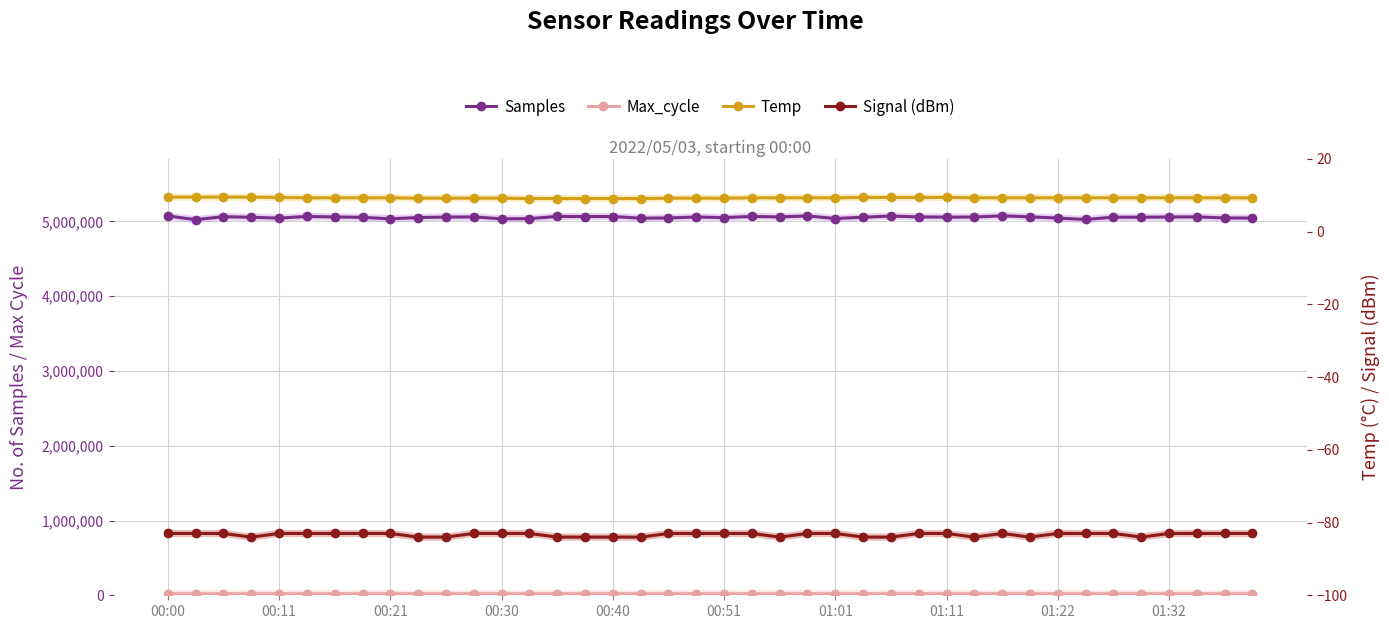

The Samples series shows 5052212.0 at 01:32. True or false?

True